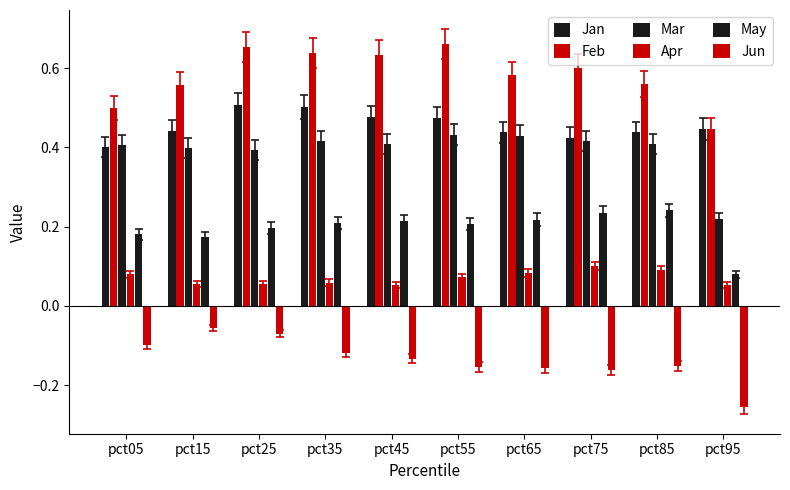

How many groups of bars are there?

10